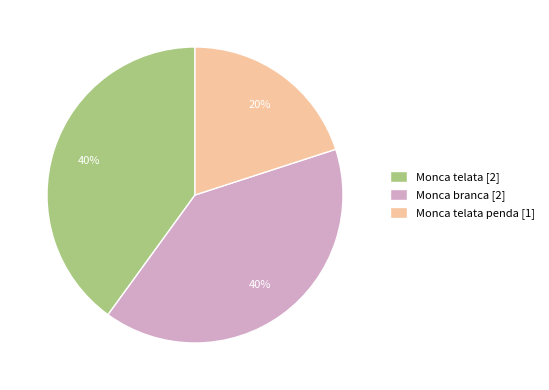

True or false: Monca telata [2] accounts for 45% of the total.

False